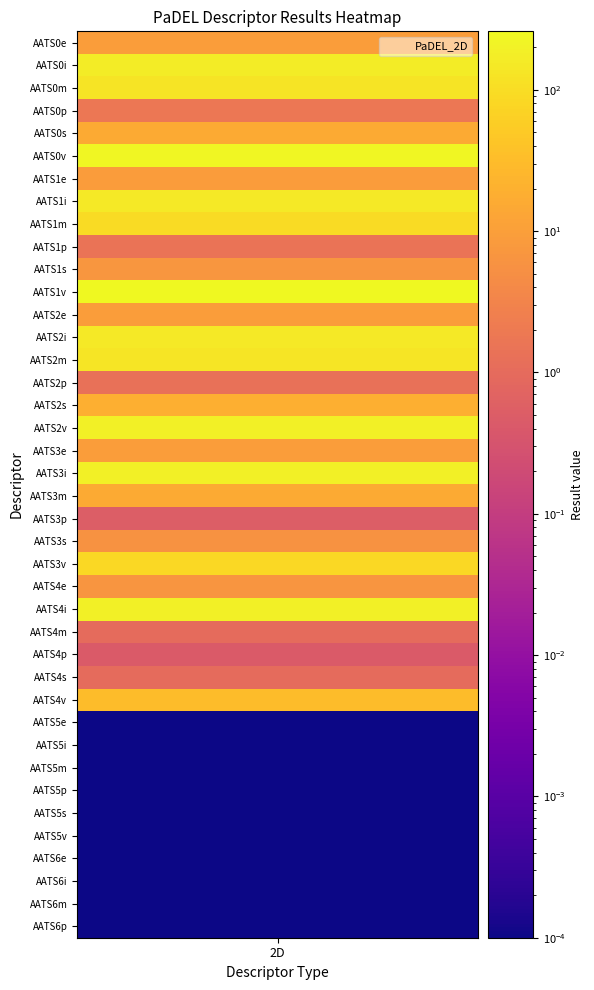

Read the value at 14.

133.4